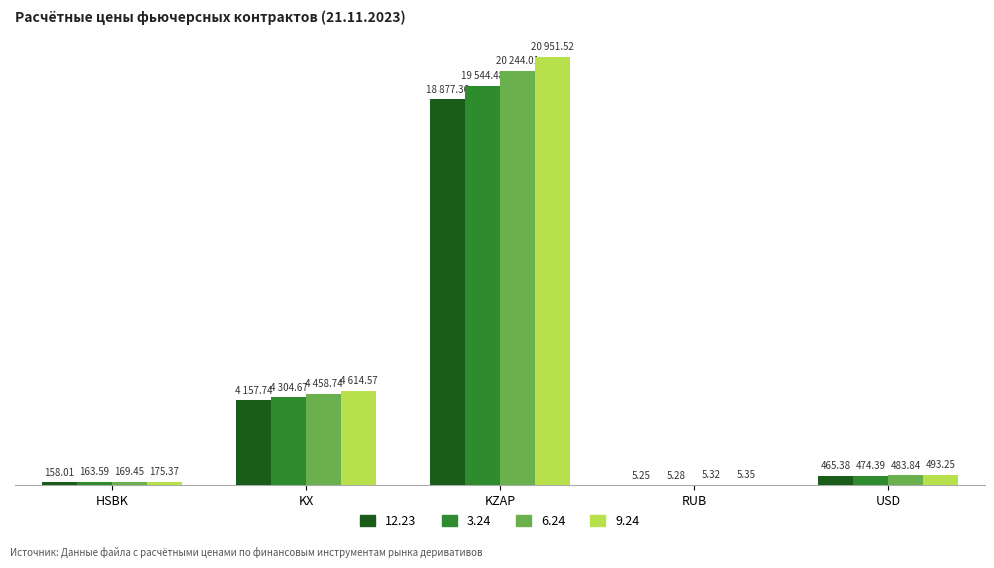

Does the chart contain stacked bars?

No